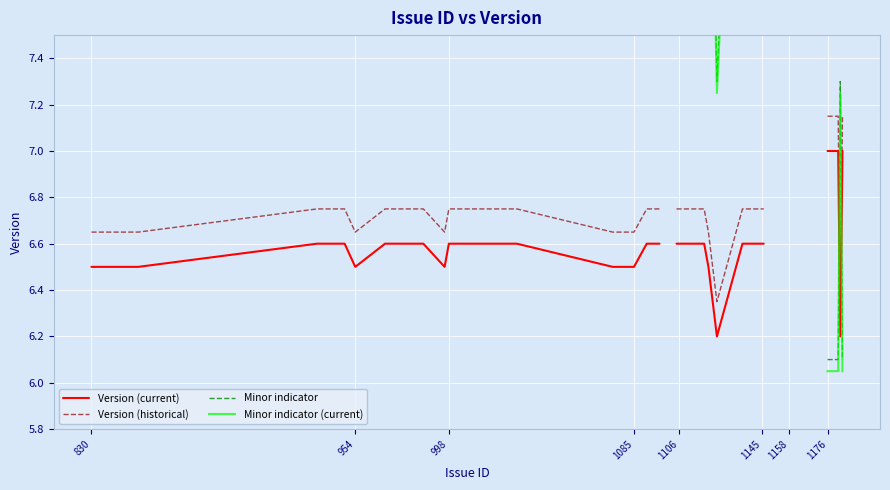

List the series in order of their peak value, lowest first.

Version (current), Version (historical), Minor indicator (current), Minor indicator